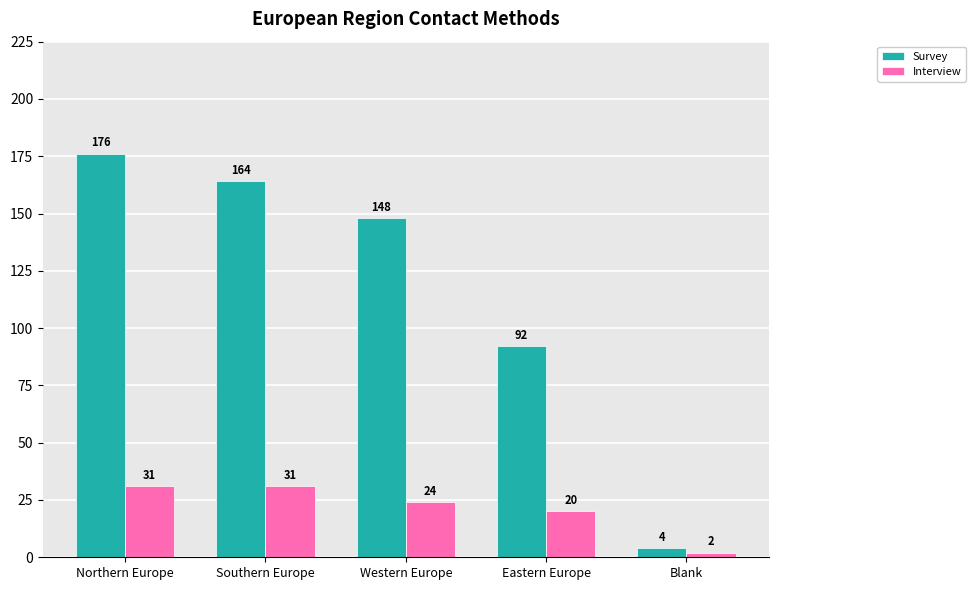

Is it true that Interview equals 49 at Southern Europe?

False